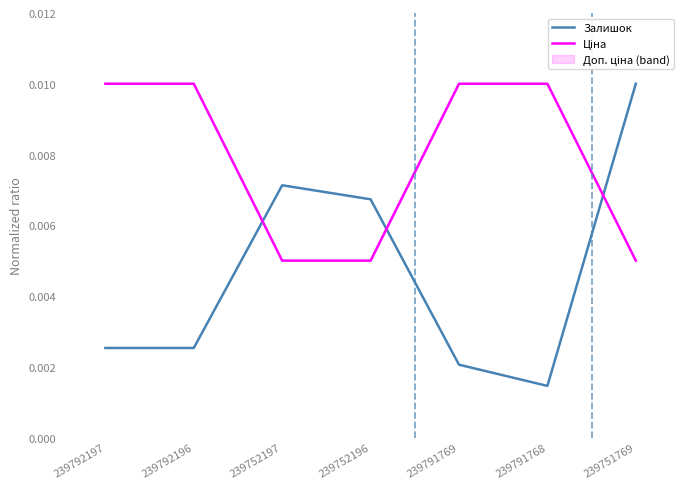

Reading left to right, extract all data points from this chart.

Залишок: 239792197=0.0	239792196=0.0	239752197=0.0	239752196=0.0	239791769=0.0	239791768=0.0	239751769=0.0
Ціна: 239792197=0.0	239792196=0.0	239752197=0.0	239752196=0.0	239791769=0.0	239791768=0.0	239751769=0.0